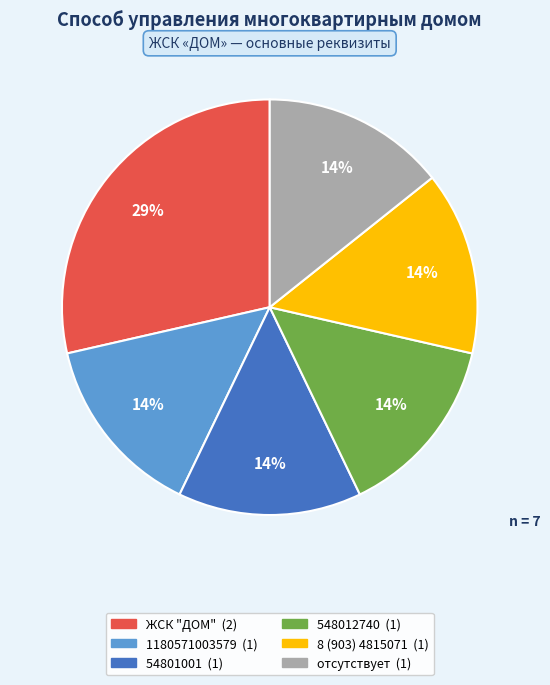

Do 8 (903) 4815071 and 54801001 together represent more than half of the pie?

No